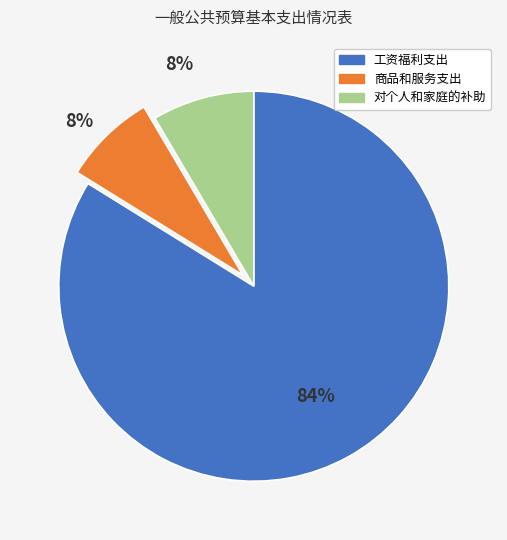

How many slices are in this pie chart?

3